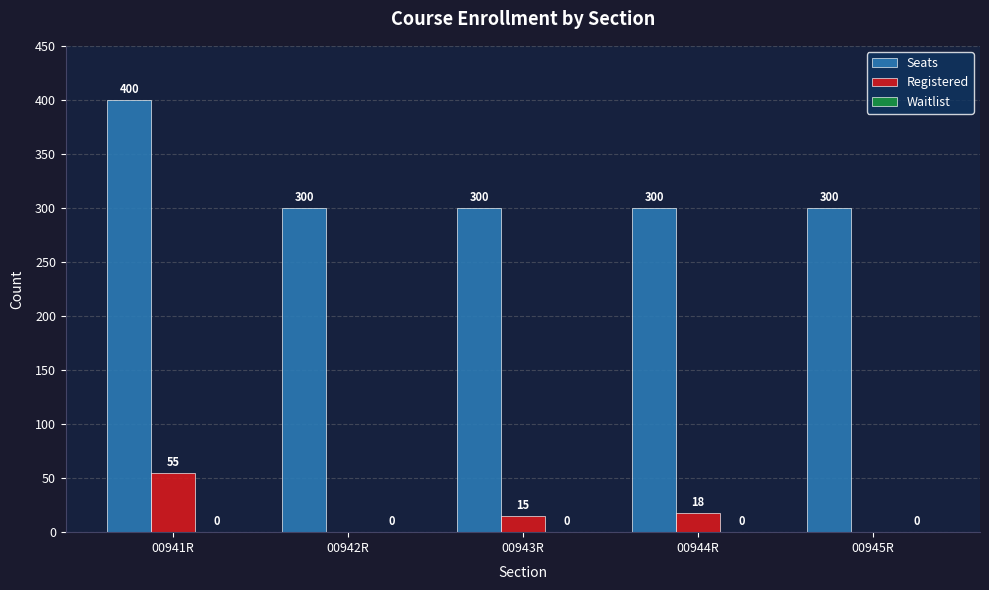

The value of Registered at 00941R is 98. True or false?

False